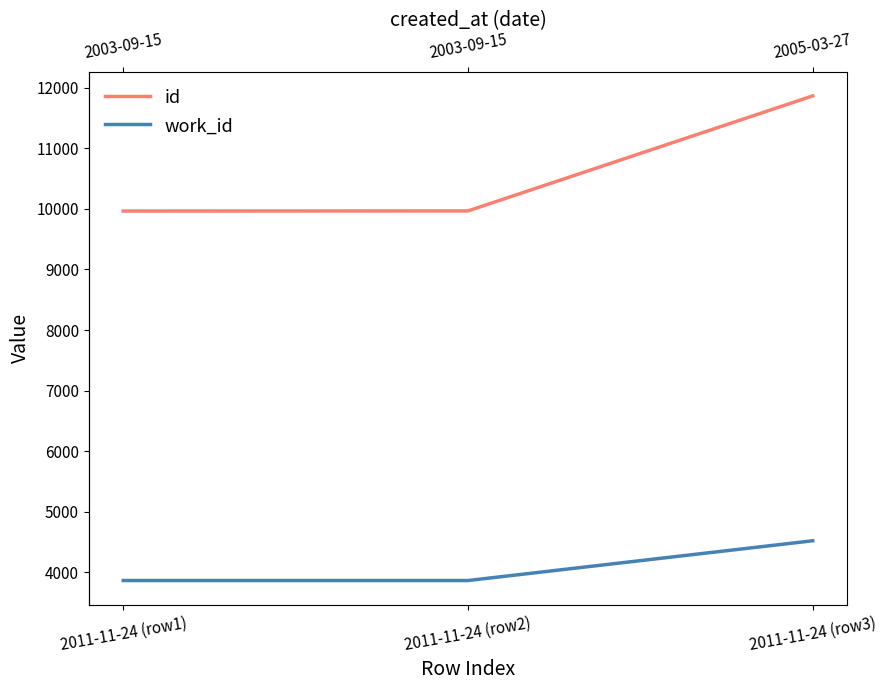

Reading left to right, what are all the values shown in this chart?

id: 9963	9965	11863
work_id: 3866	3866	4522